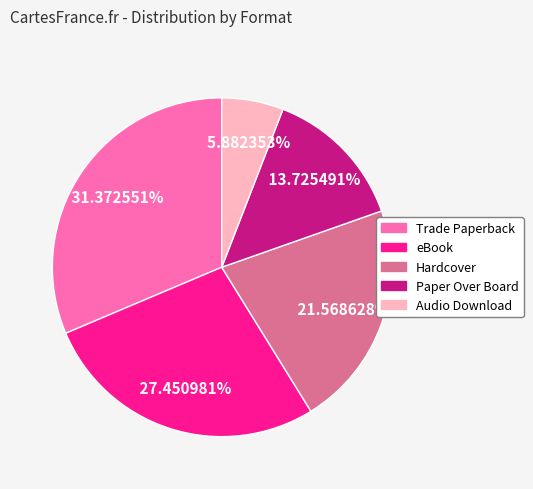

Between Audio Download and Paper Over Board, which is larger?

Paper Over Board